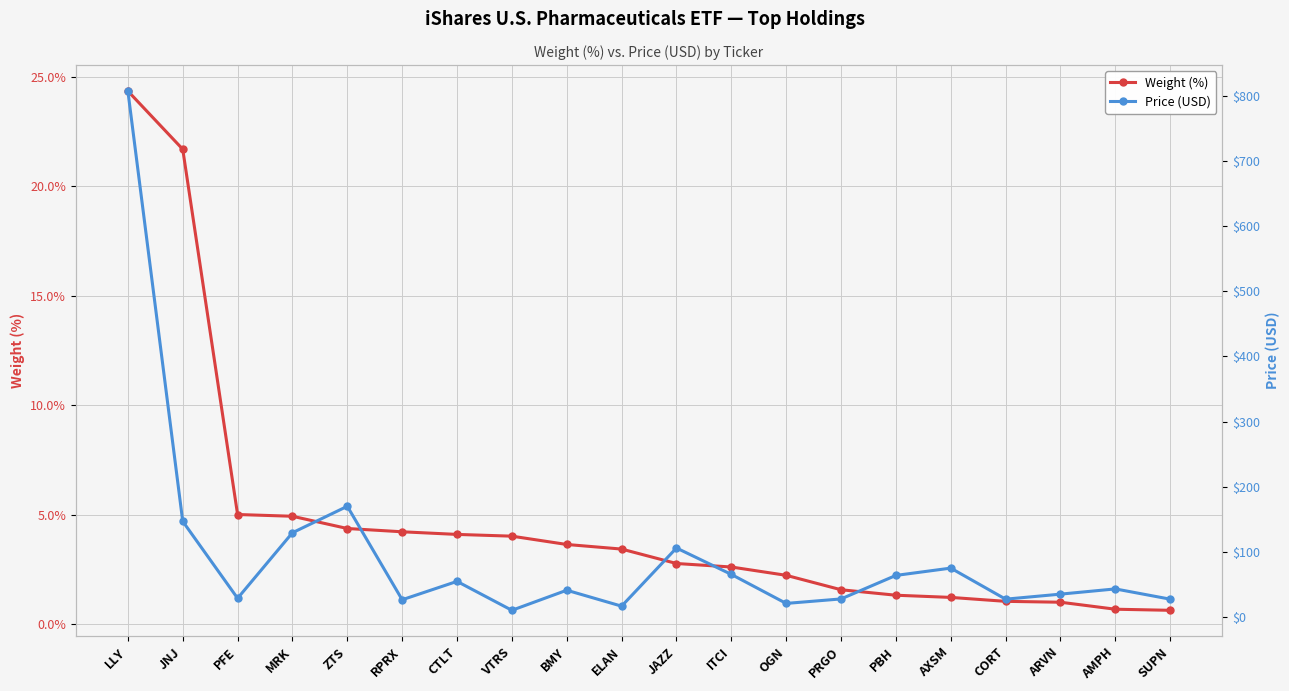

The Price (USD) series shows 35.2 at ARVN. True or false?

True